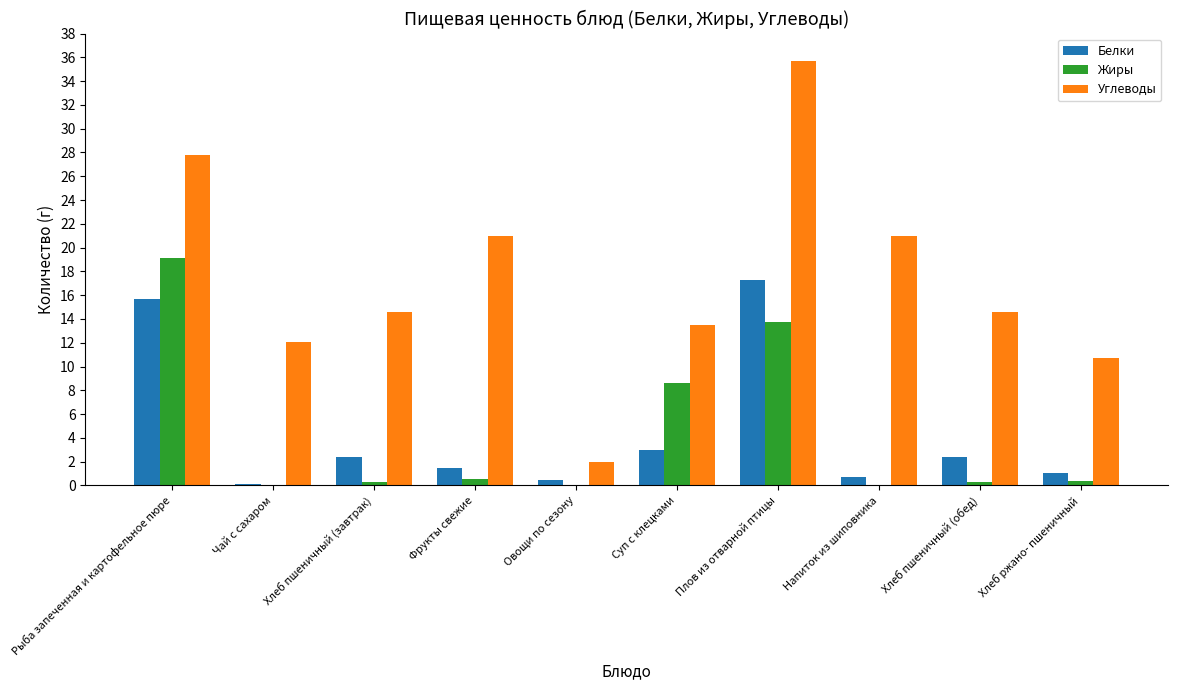

At which category is the sum across all series the highest?

Плов из отварной птицы